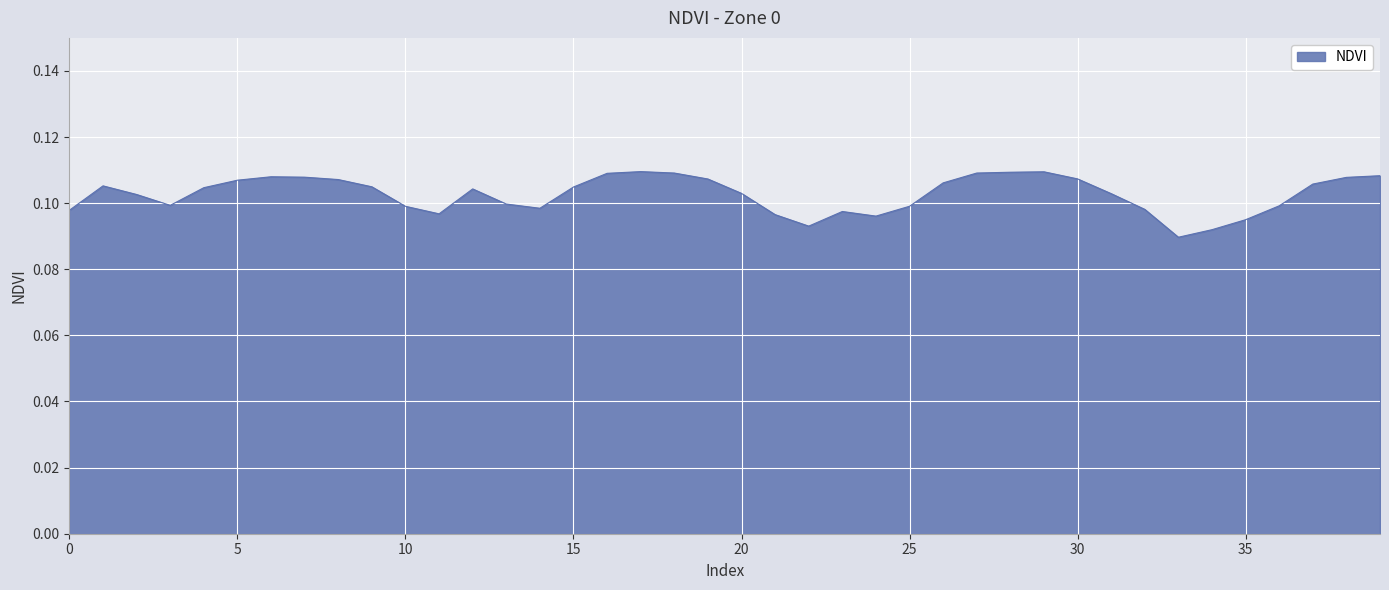

Where is the data nearest to the value 0?

33